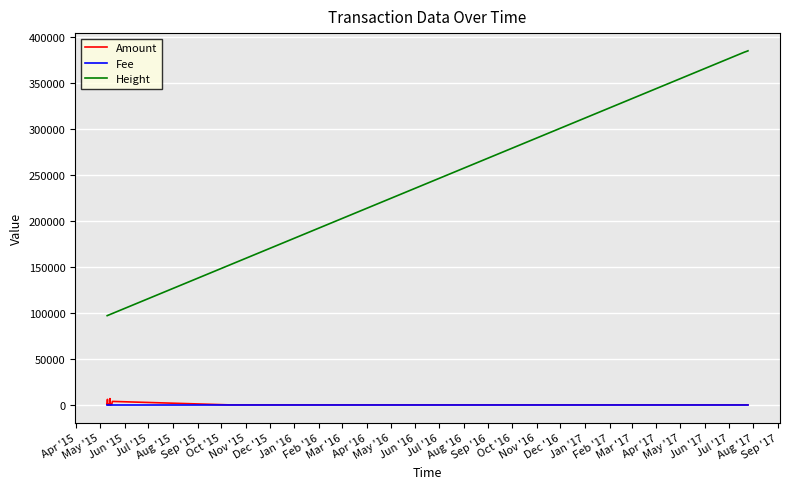

How many lines are shown in the chart?

3